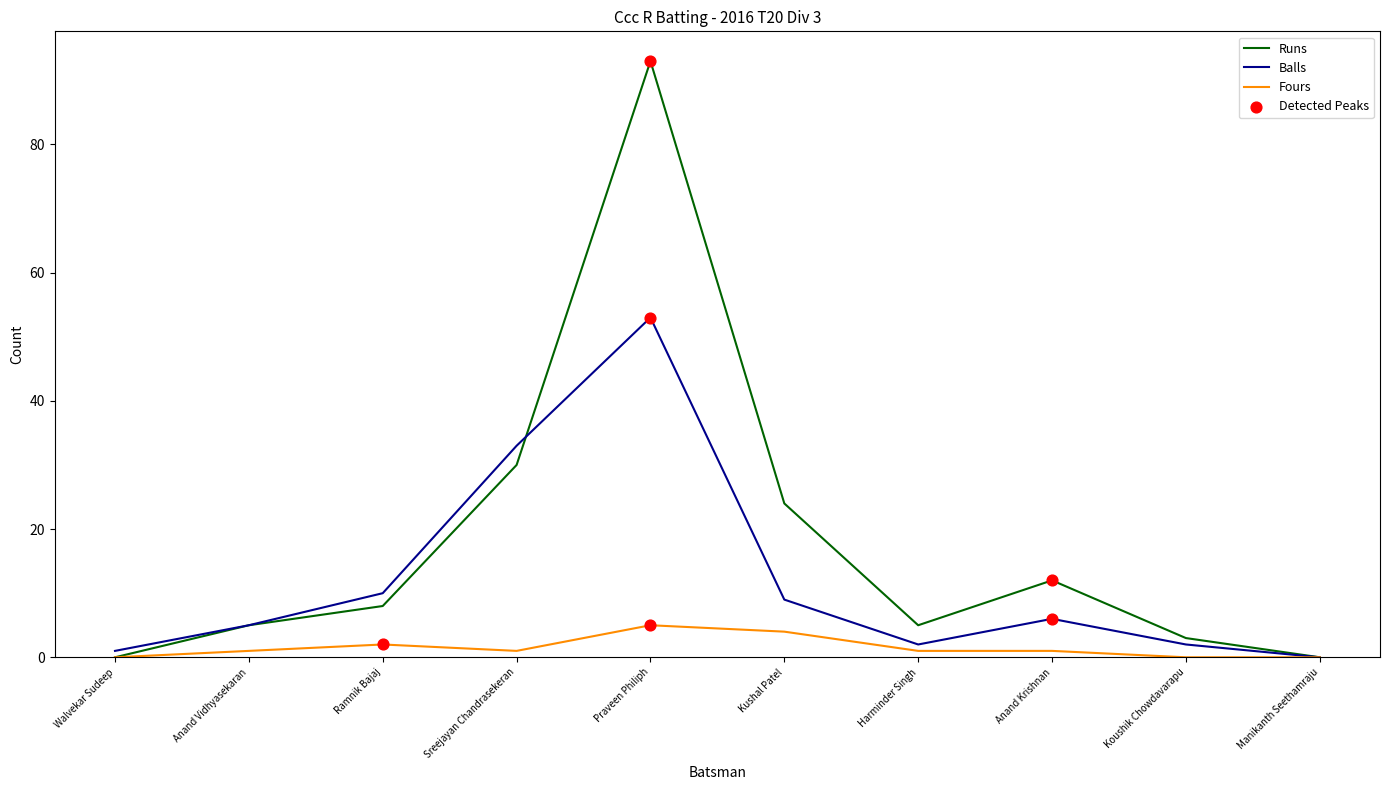

Is the value of Runs at Ramnik Bajaj greater than the value of Balls at Harminder Singh?

Yes